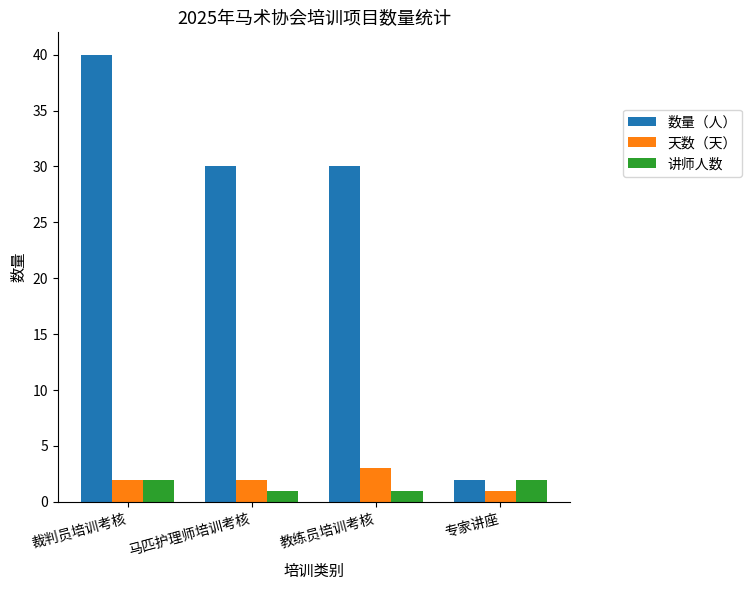

How many bars are there in total?

12